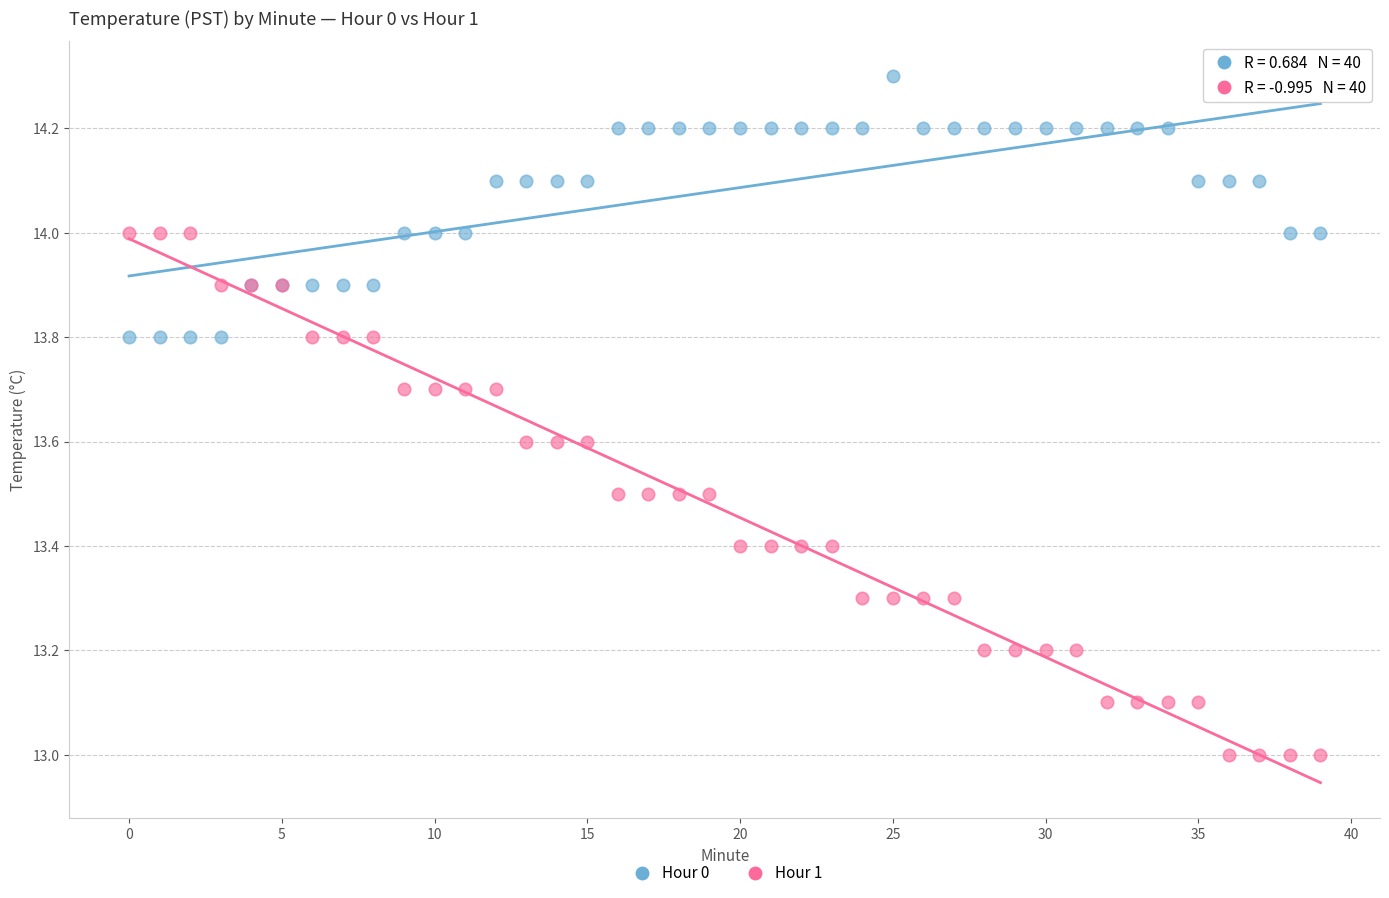

Which series reaches the maximum Y coordinate?

Hour 0